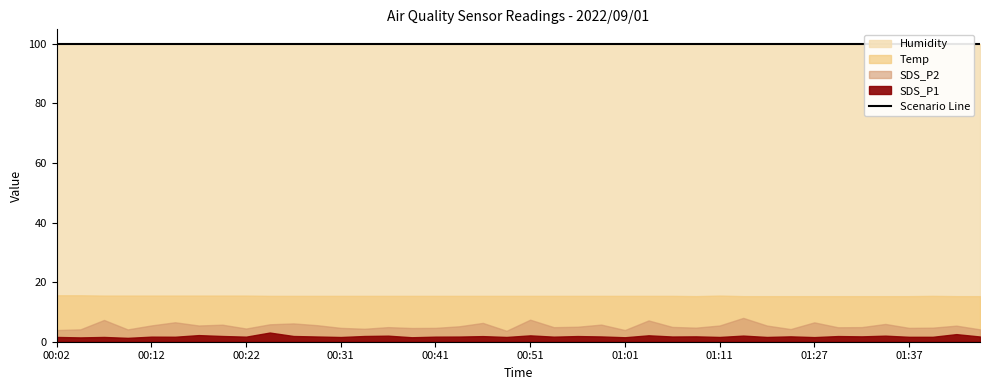

True or false: SDS_P2 and Temp cross at least once.

False